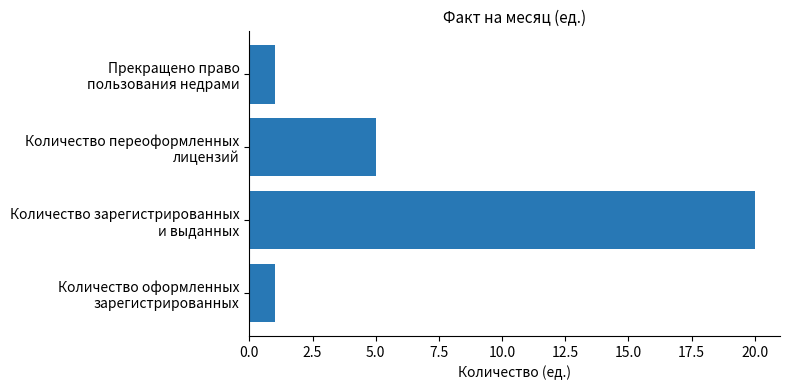

What is the maximum value shown in the chart?

20